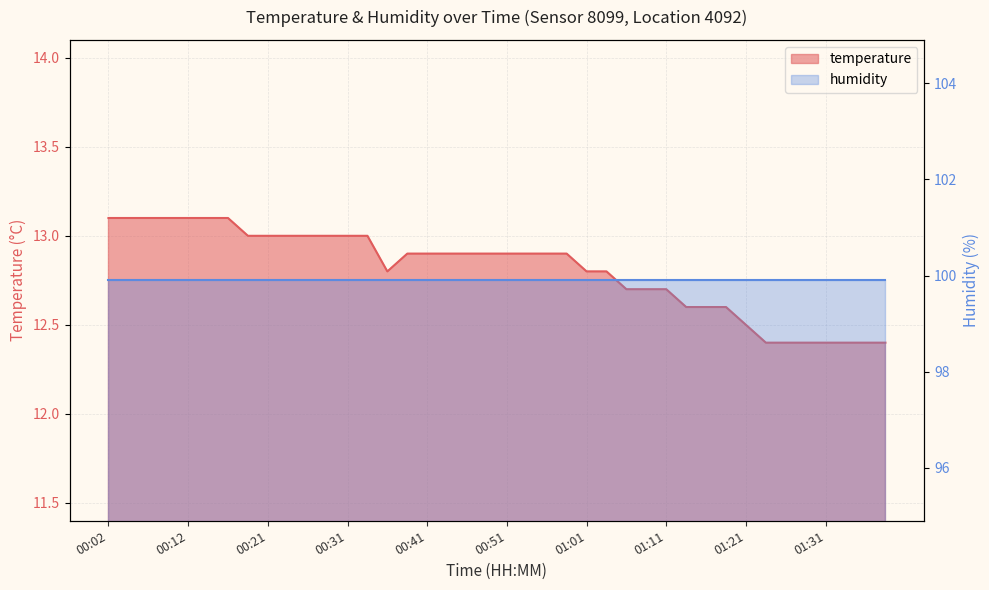

Reading left to right, list all the values displayed in this chart.

13.1	13.1	13.1	13.1	13.1	13.1	13.1	13.0	13.0	13.0	13.0	13.0	13.0	13.0	12.8	12.9	12.9	12.9	12.9	12.9	12.9	12.9	12.9	12.9	12.8	12.8	12.7	12.7	12.7	12.6	12.6	12.6	12.5	12.4	12.4	12.4	12.4	12.4	12.4	12.4